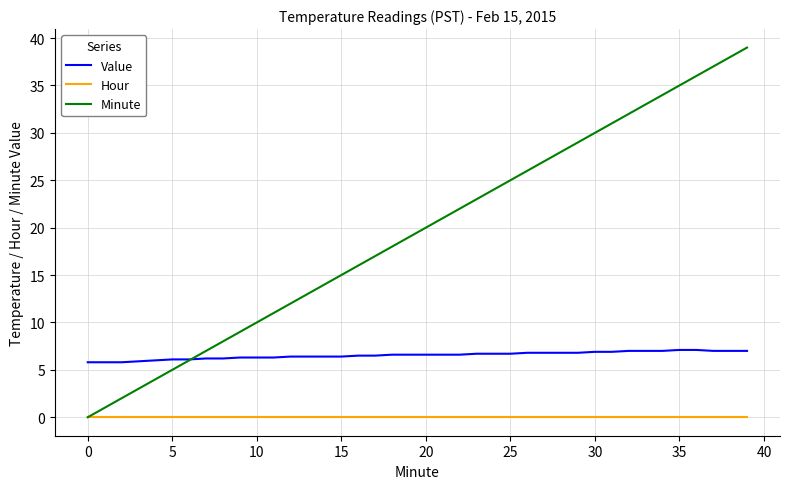

Which series has the largest range (max minus min)?

Minute